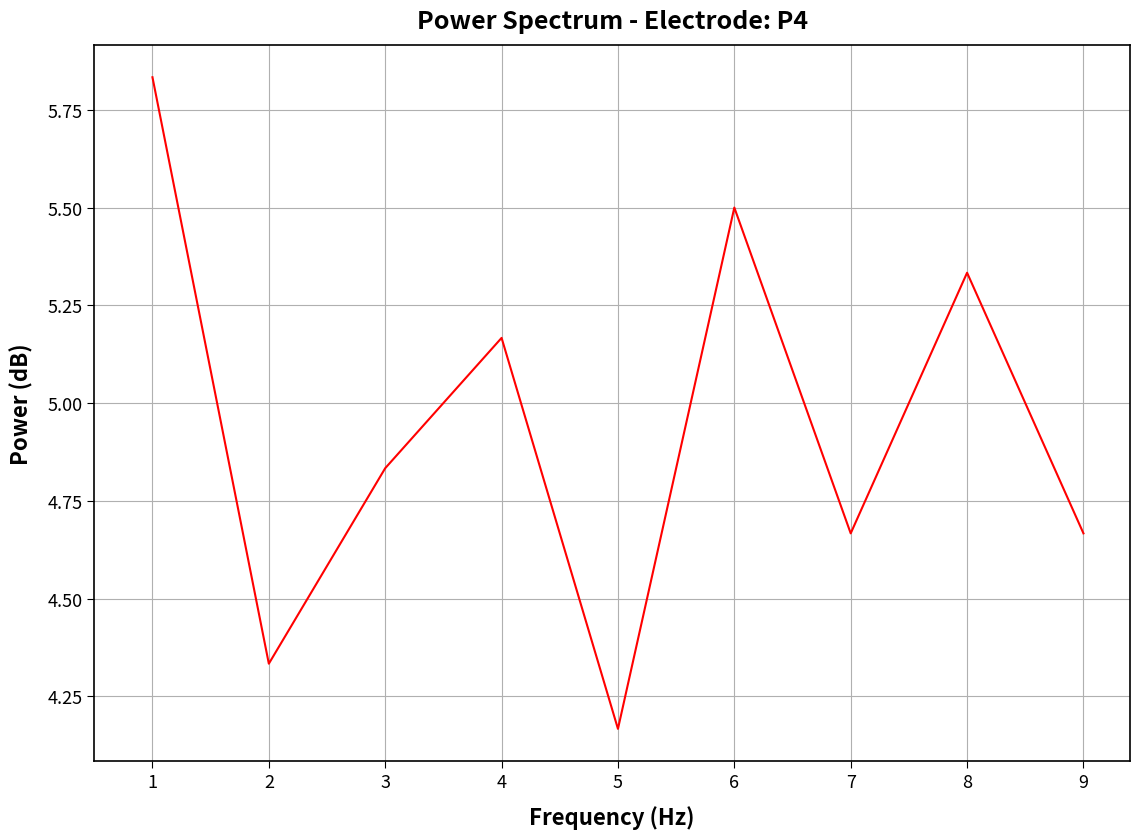

What is the difference between the maximum and minimum values?

1.7